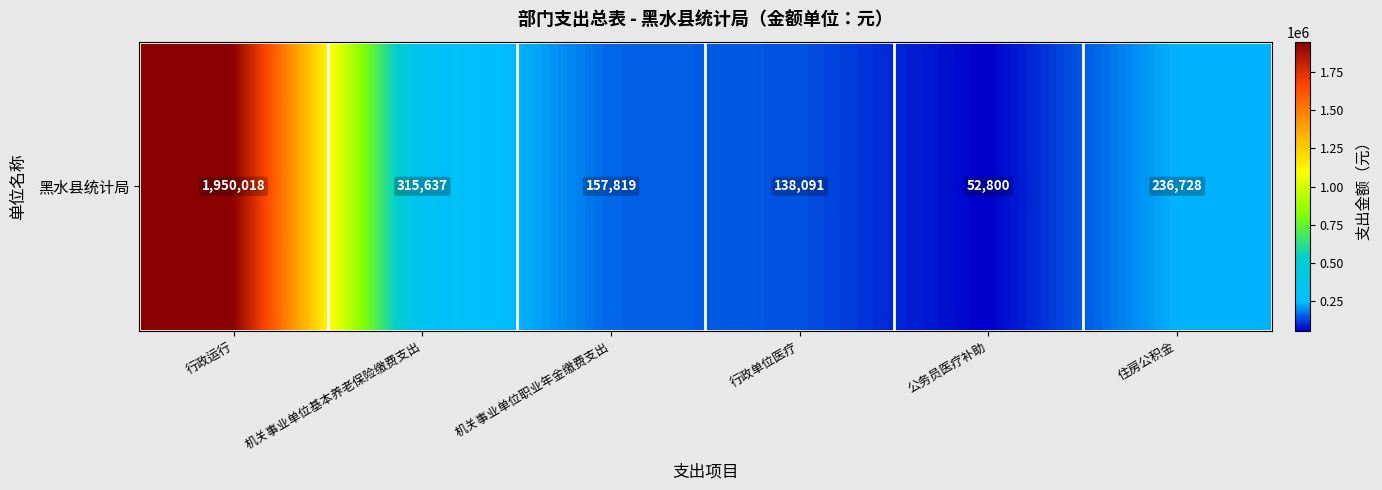

Between 机关事业单位基本养老保险缴费支出 and 公务员医疗补助, which is larger?

机关事业单位基本养老保险缴费支出